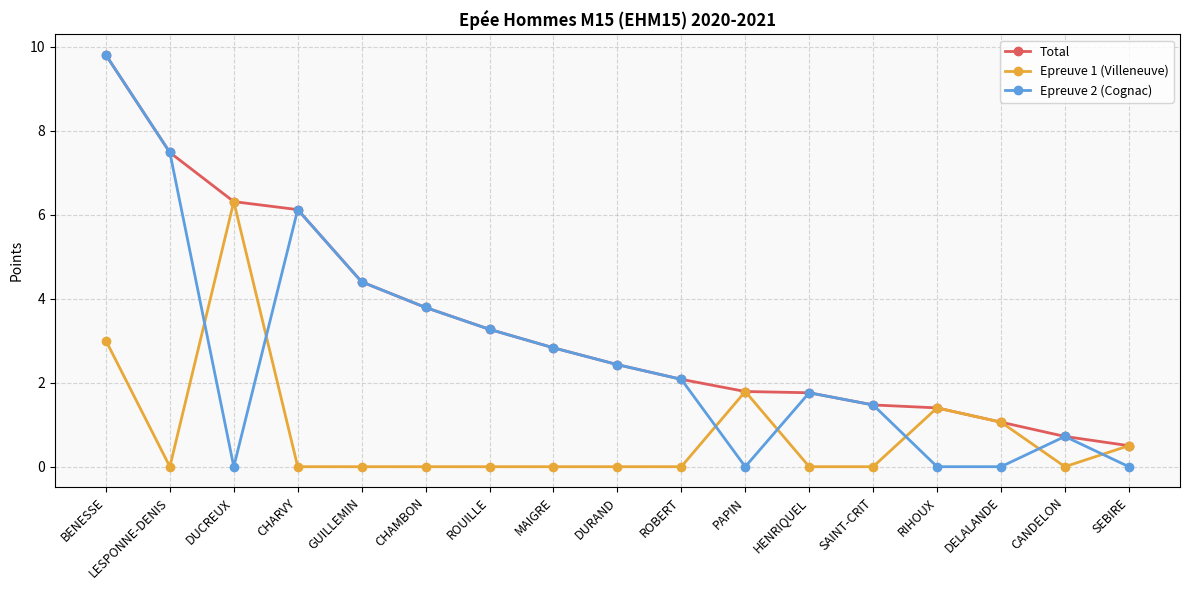

What is the value of the Total point at the 12th from the left?

1.8